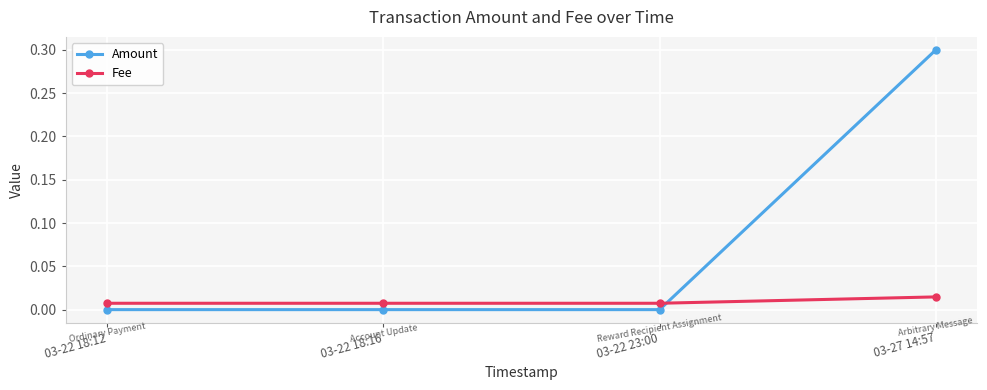

At how many categories does at least one series exceed 0?

4